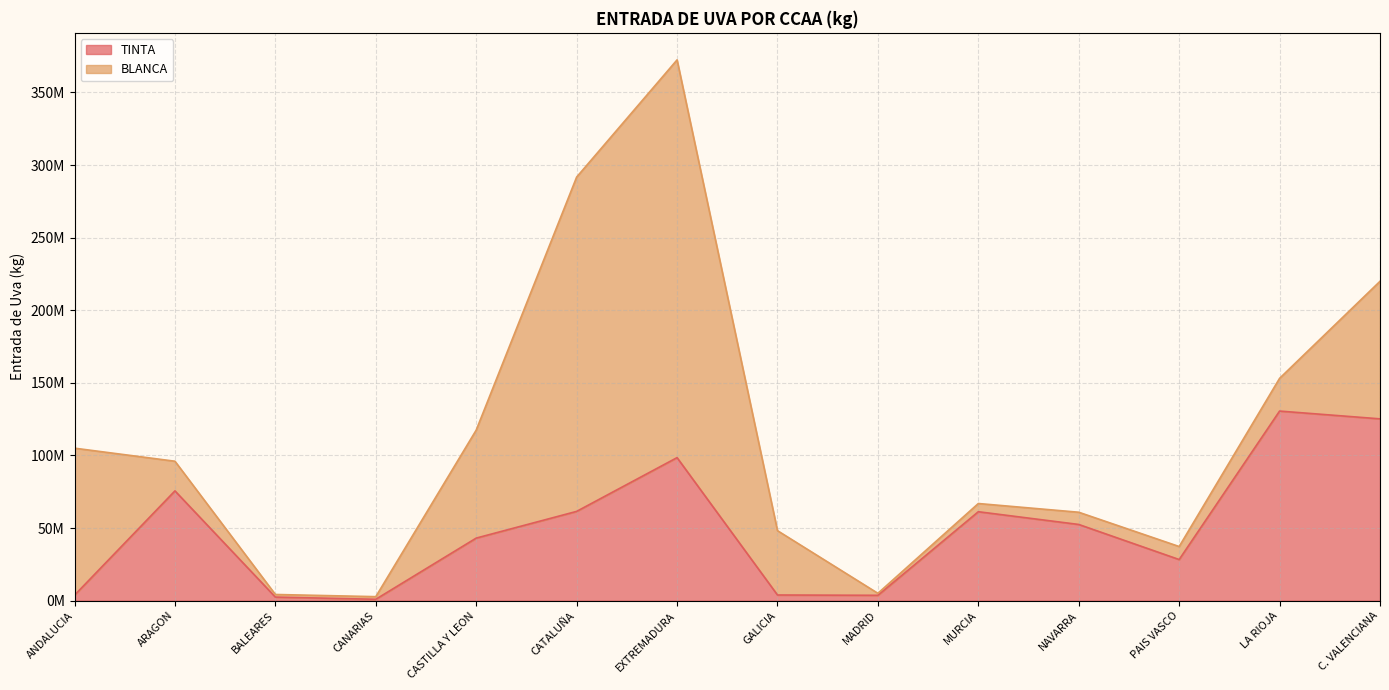

Reading left to right, what are all the values shown in this chart?

ANDALUCIA=3745906	ARAGON=75592843	BALEARES=2432278	CANARIAS=928068	CASTILLA Y LEON=43070088	CATALUÑA=61467787	EXTREMADURA=98494437	GALICIA=3874579	MADRID=3661767	MURCIA=61236068	NAVARRA=52461918	PAIS VASCO=28300273	LA RIOJA=130563735	C. VALENCIANA=125205123